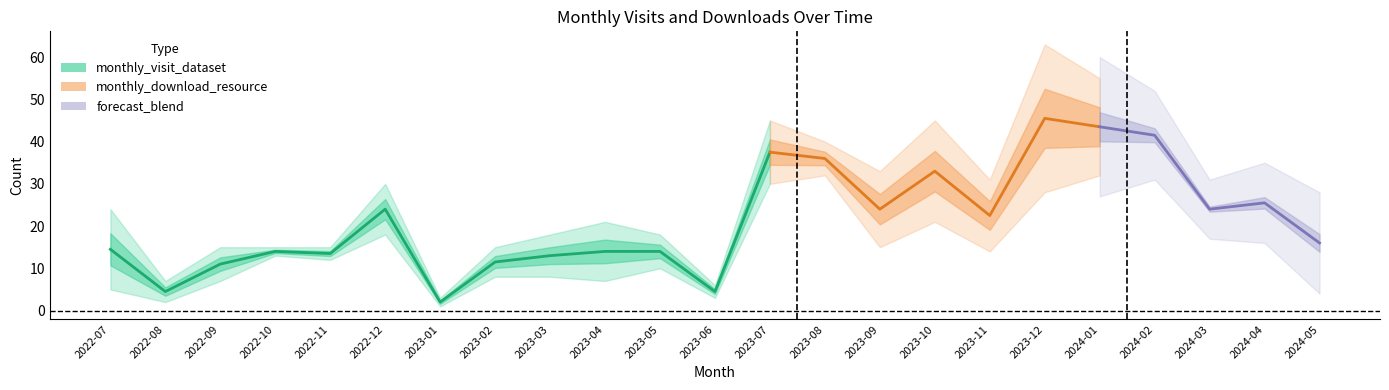

What is the highest value of the monthly_download_resource series?

45